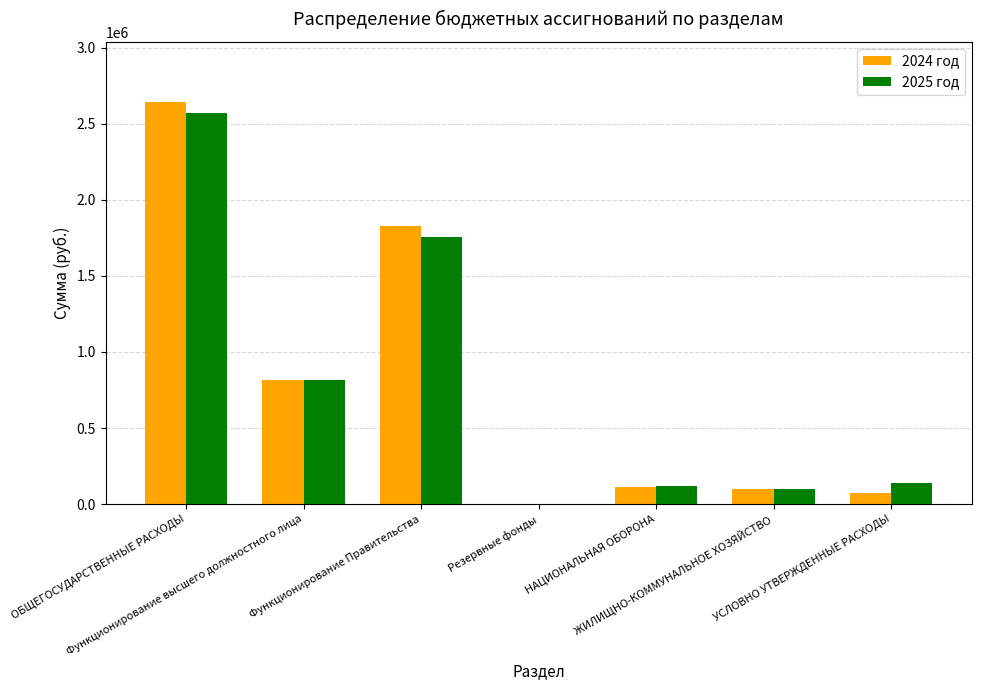

How many groups of bars are there?

7